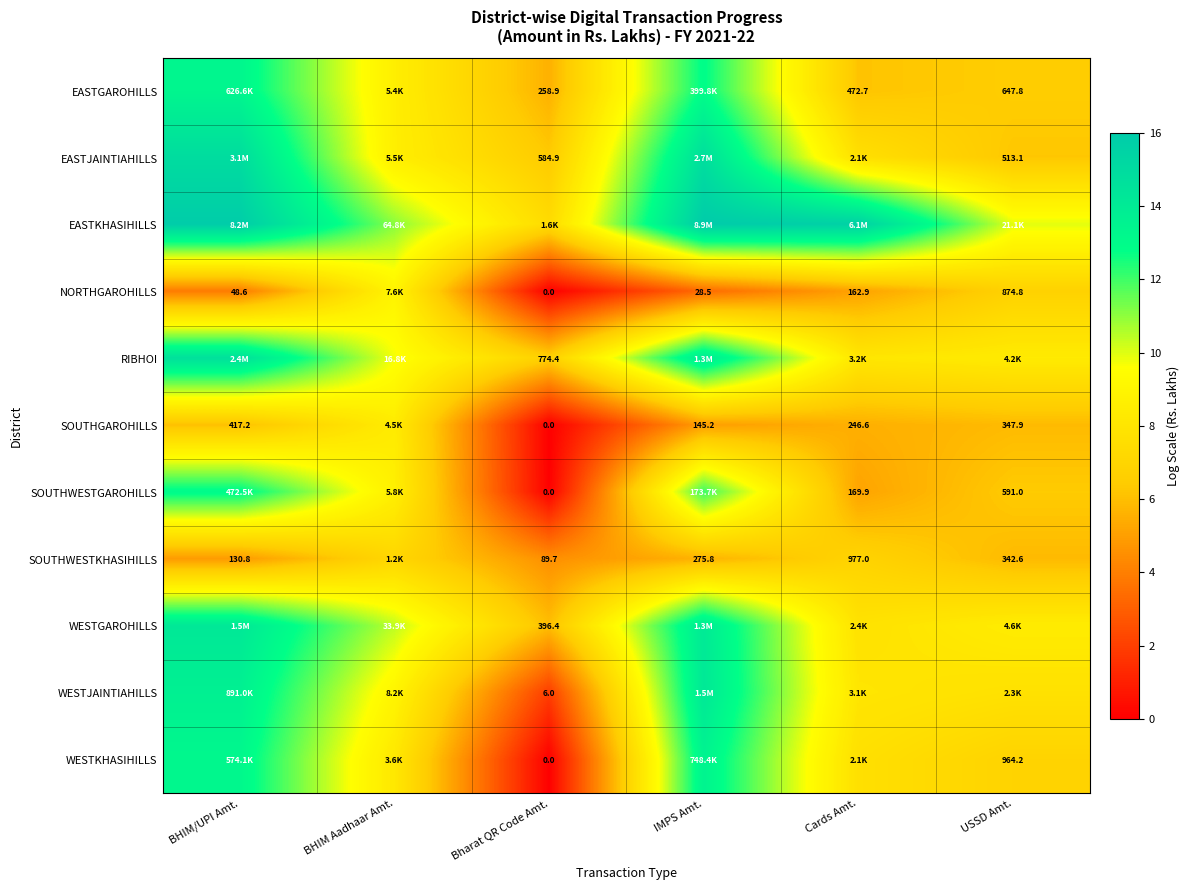

At how many categories does at least one series exceed 4?

6